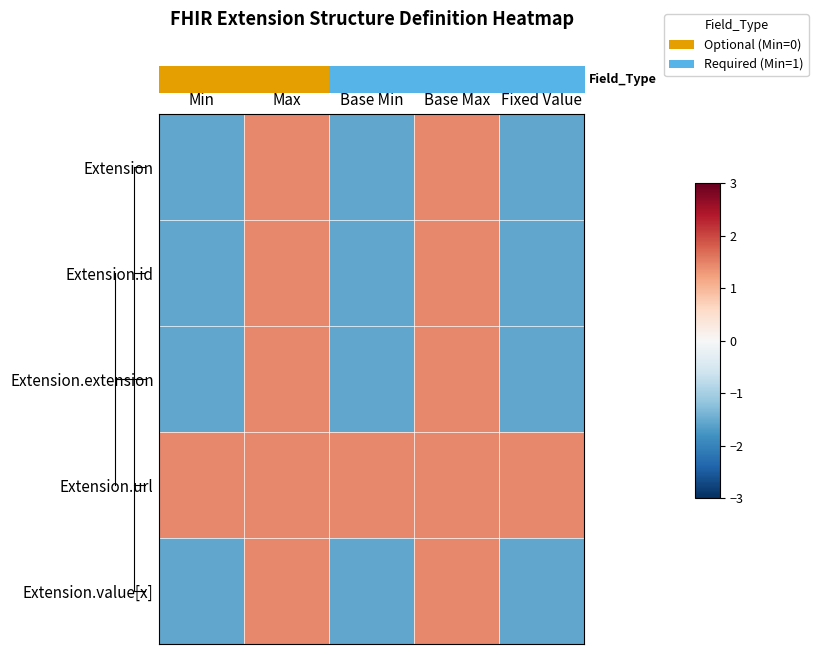

Which label corresponds to the smallest value in the chart?

Min